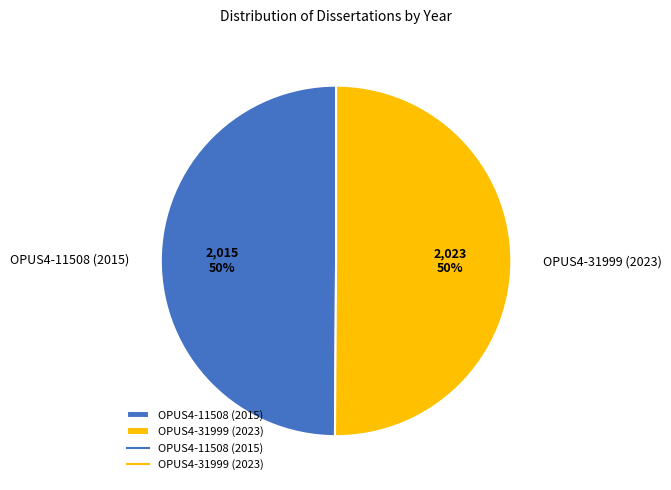

Do OPUS4-11508 (2015) and OPUS4-31999 (2023) together represent more than half of the pie?

Yes